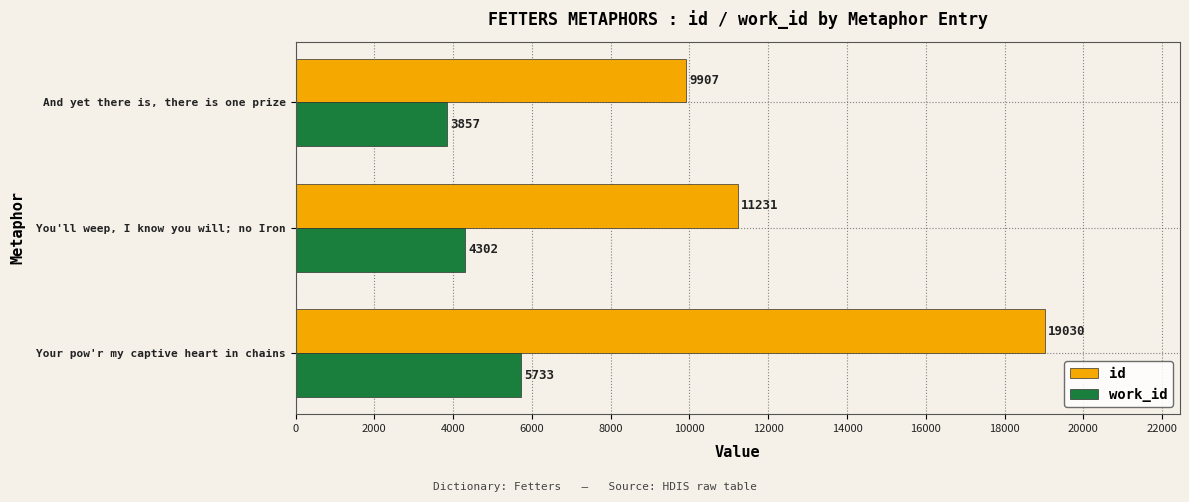

What is the difference between the second highest and minimum values in the work_id series?

445